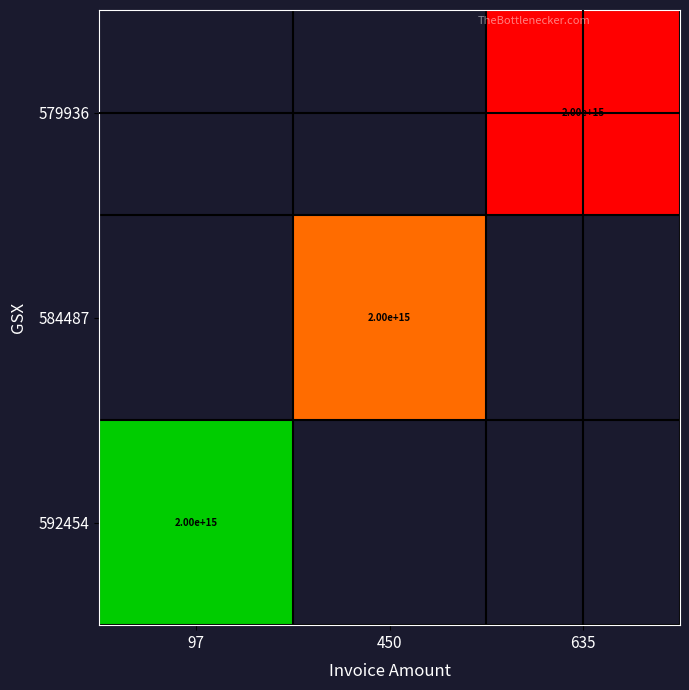

Is it true that 579936 equals 2000000000000000 at 635?

True